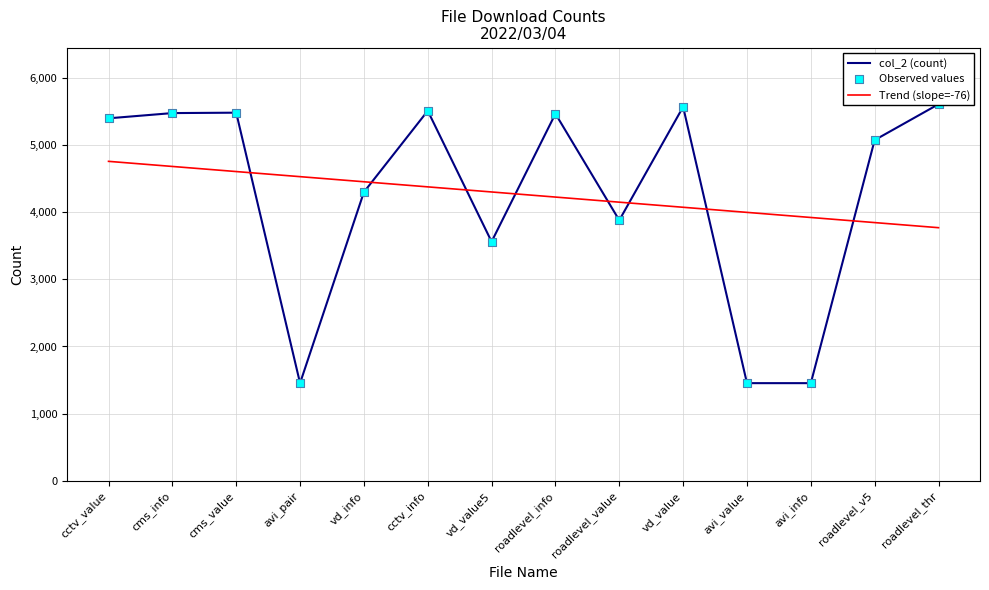

At which category is the sum across all series the highest?

cms_info